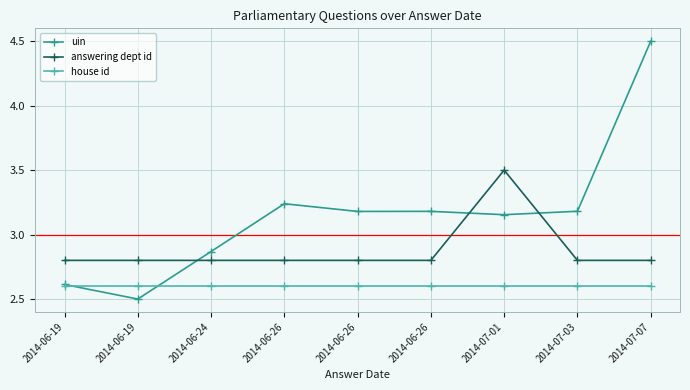

List the series in order of their overall mean, highest first.

uin, answering dept id, house id